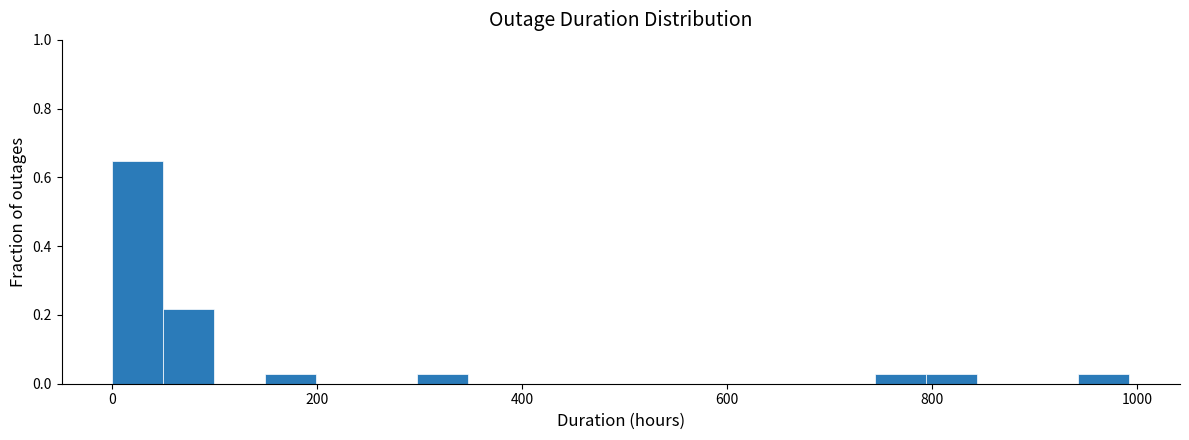

Around what value on the x-axis is the tallest bar? Give the approximate position of its centre, as read against the axis.

20